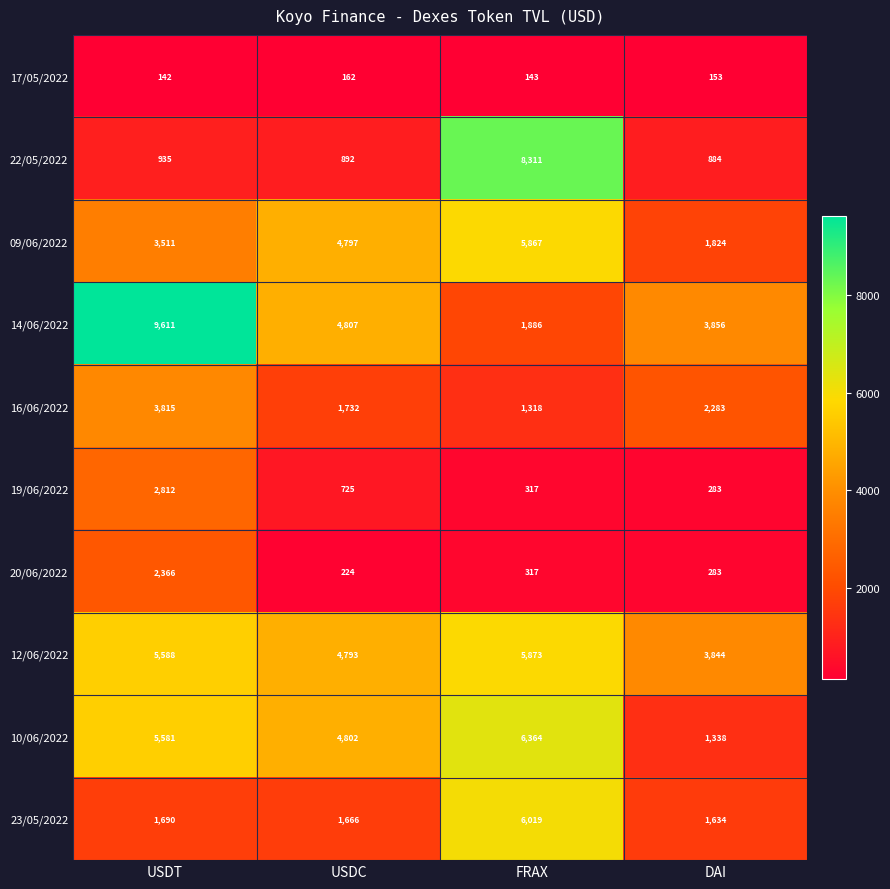

At which category is the sum across all series the highest?

FRAX